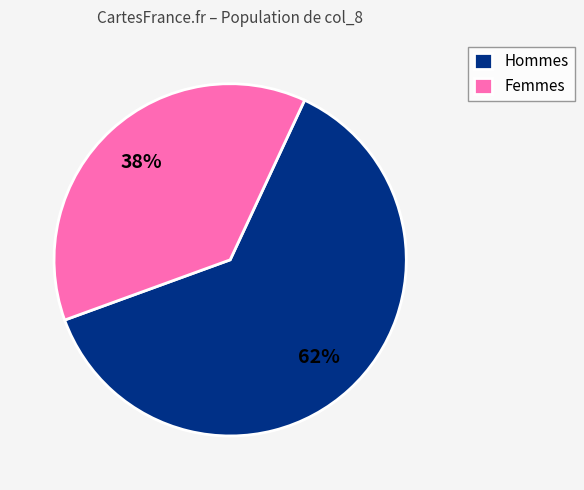

Which has a higher value, Femmes or Hommes?

Hommes